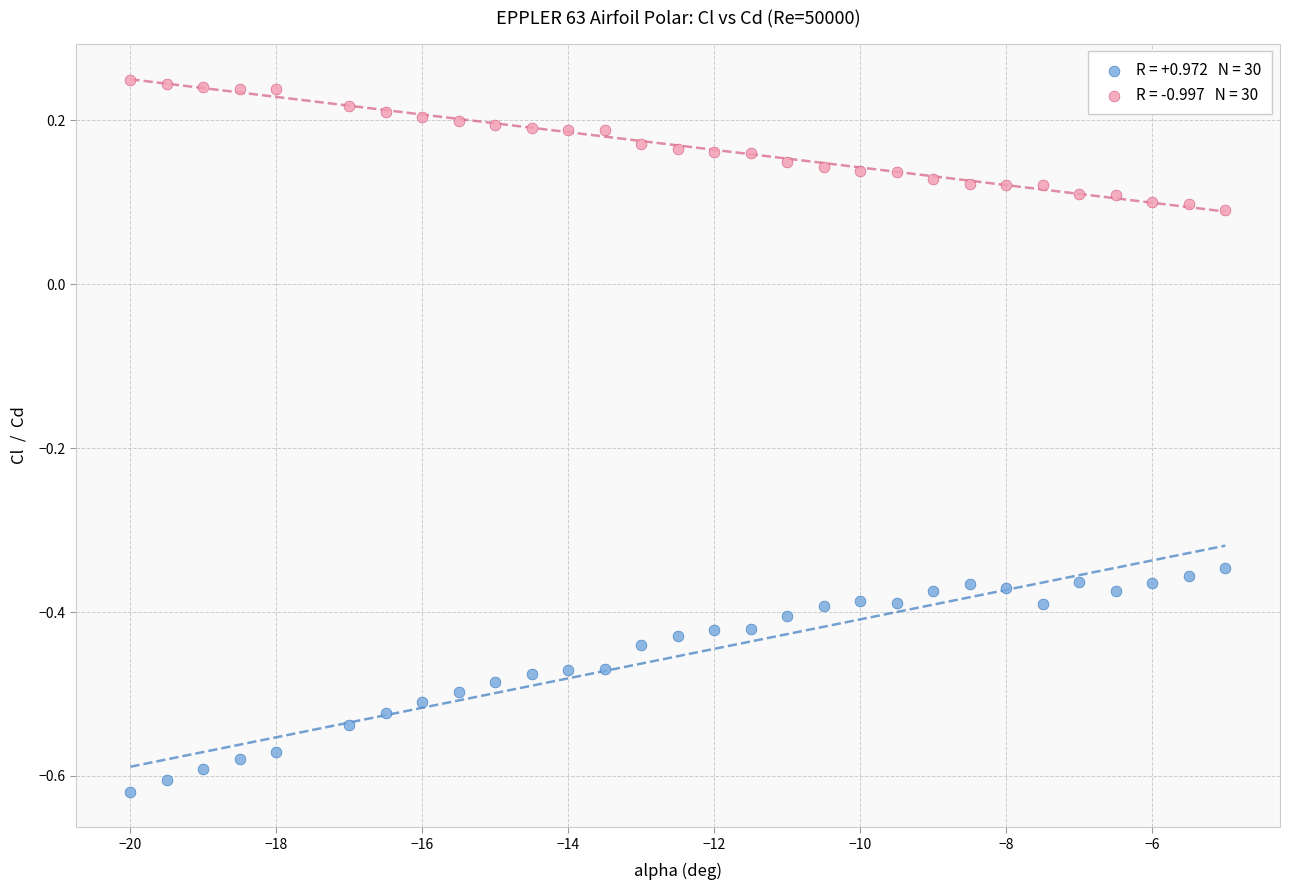

Across all data points, what is the range of Y values (max minus min)?

0.9